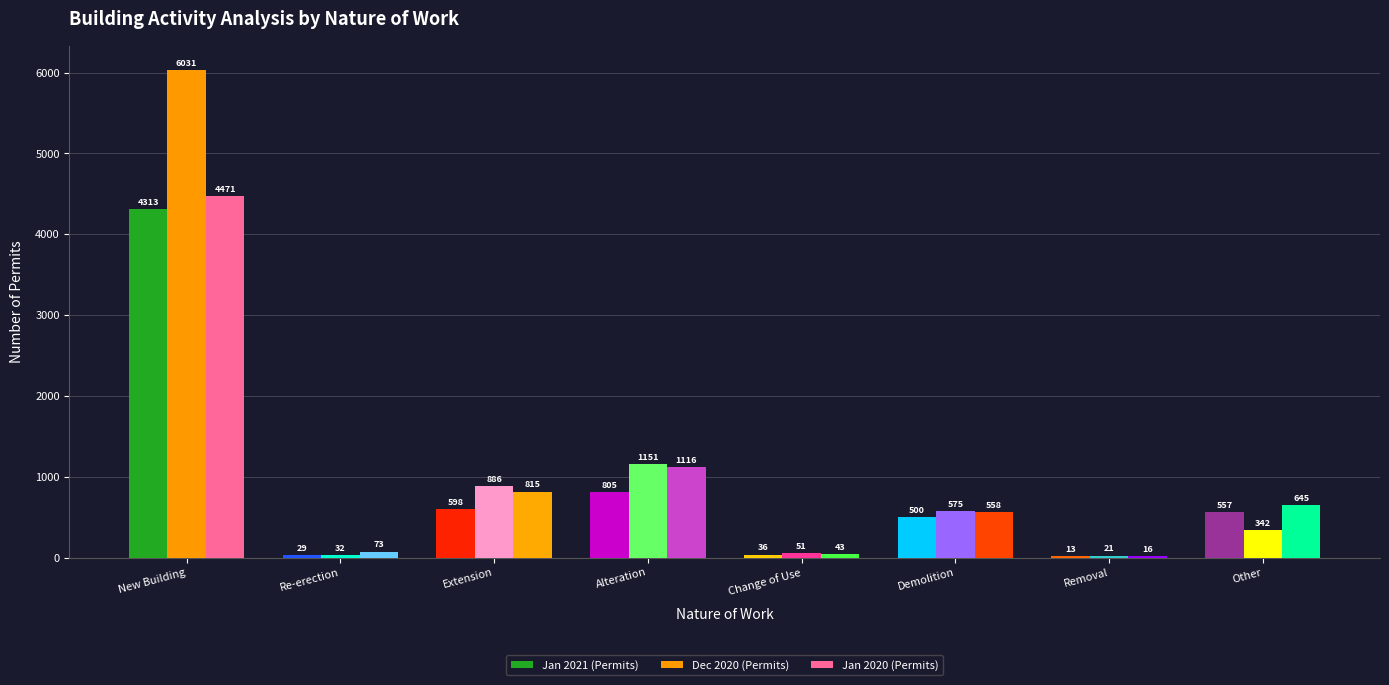

What is the sum of all Jan 2021 (Permits) values?

6851